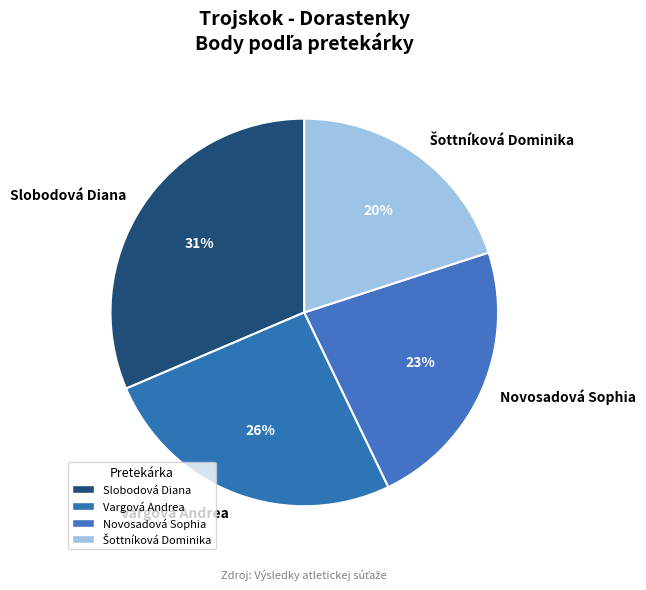

How many segments does this pie chart have?

4